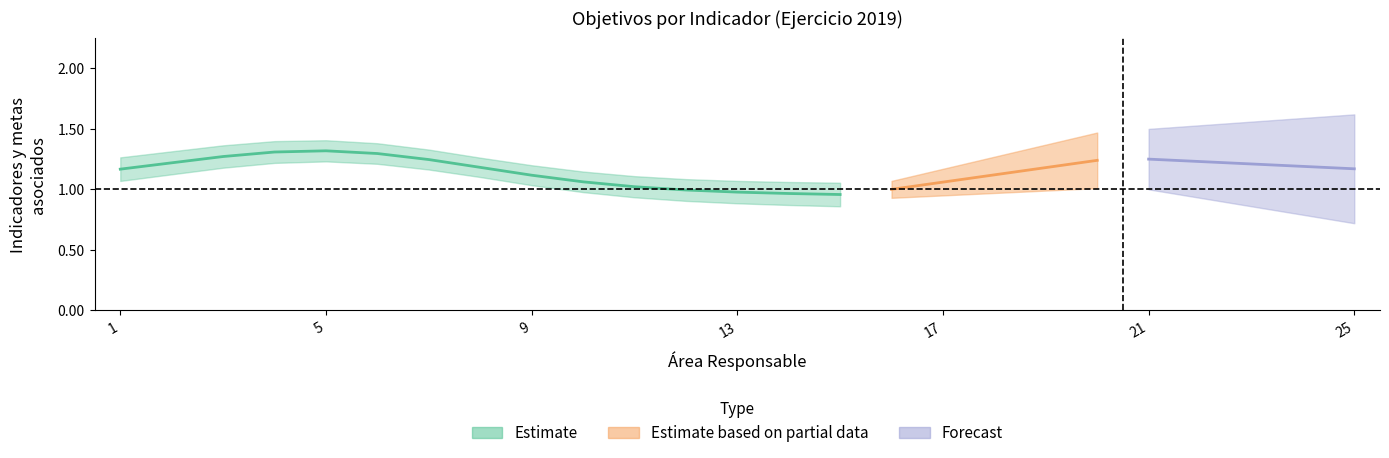

Count the Estimate based on partial data values in the range 1 to 2.

5